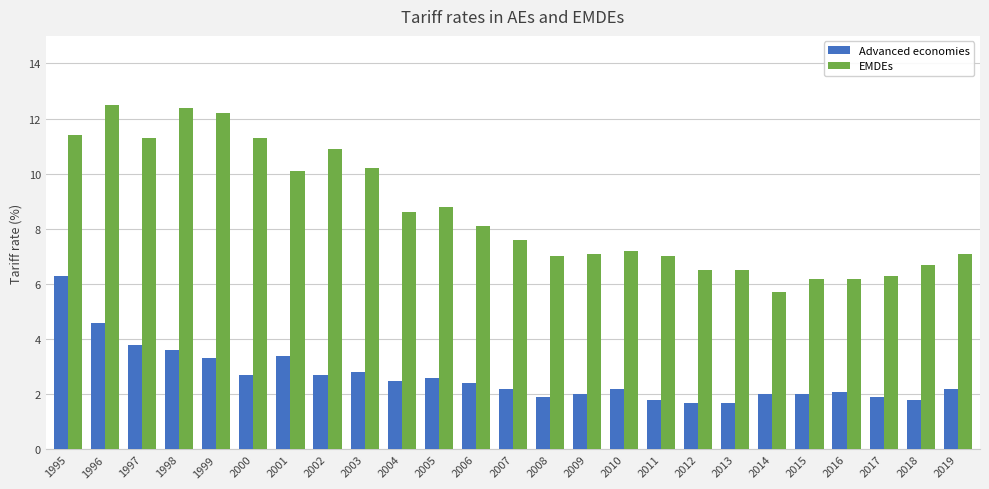

What are all the series names shown in the legend?

Advanced economies, EMDEs